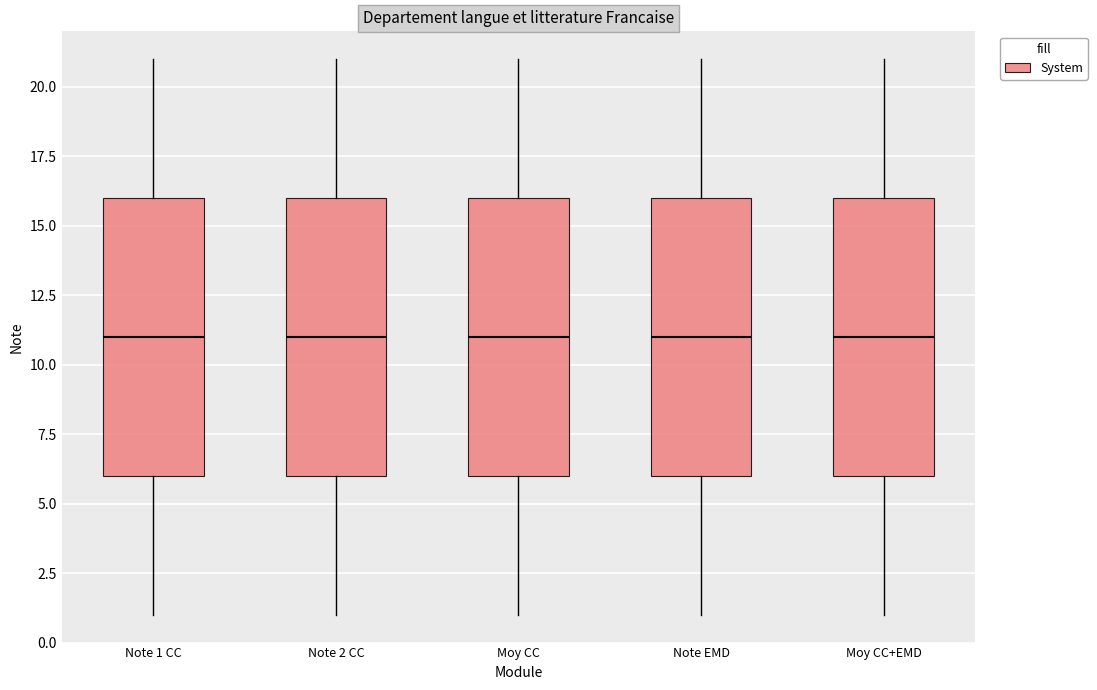

Reading left to right, transcribe this box plot: for each box, give where its median line is, the range the box spans, and where its two whiskers end, as read against the y-axis. The values are not printed on the chart, so give them approximately, as read against the axis.

Note 1 CC: median 11, box 6 to 16, whiskers 1 to 21
Note 2 CC: median 11, box 6 to 16, whiskers 1 to 21
Moy CC: median 11, box 6 to 16, whiskers 1 to 21
Note EMD: median 11, box 6 to 16, whiskers 1 to 21
Moy CC+EMD: median 11, box 6 to 16, whiskers 1 to 21